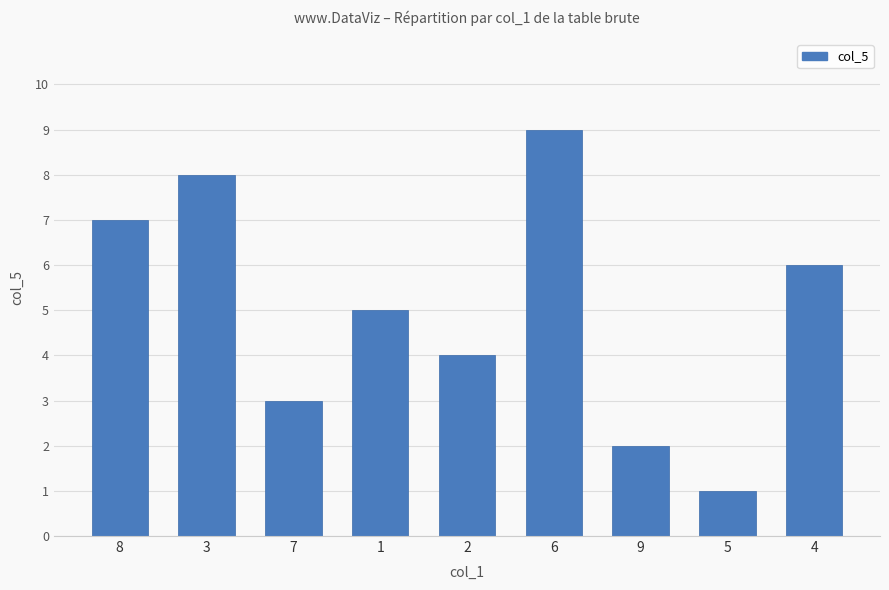

How many bars are there in total?

9